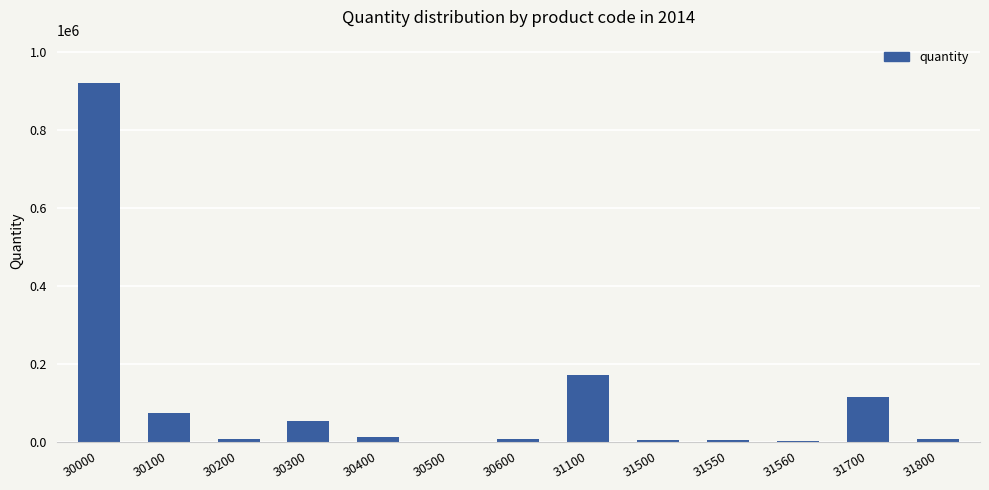

Which category has the highest value across all series?

30000